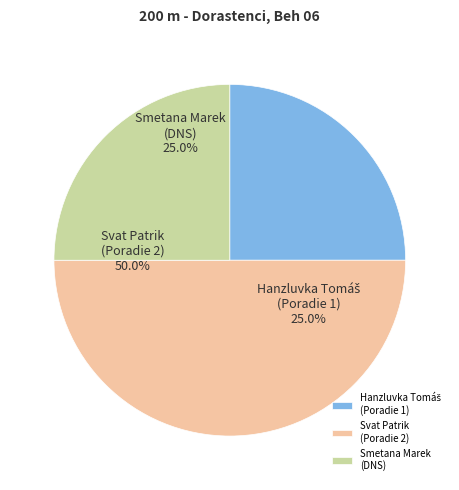

Does Hanzluvka Tomáš (Poradie 1) represent more than half of the total?

No